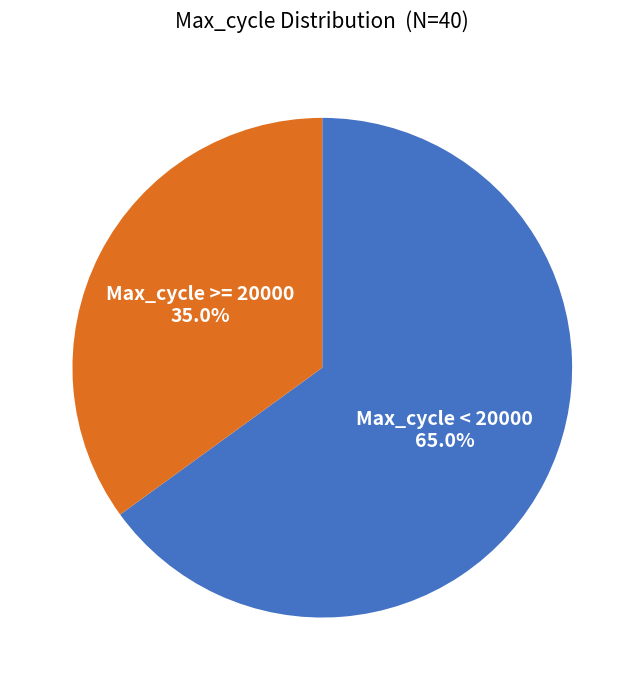

Is there a majority slice in this chart?

Yes